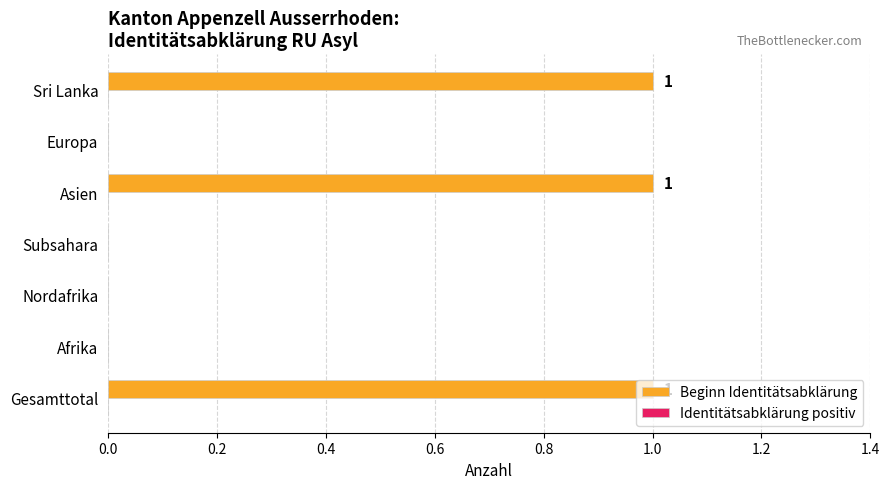

True or false: the data shows 0 at Europa.

True